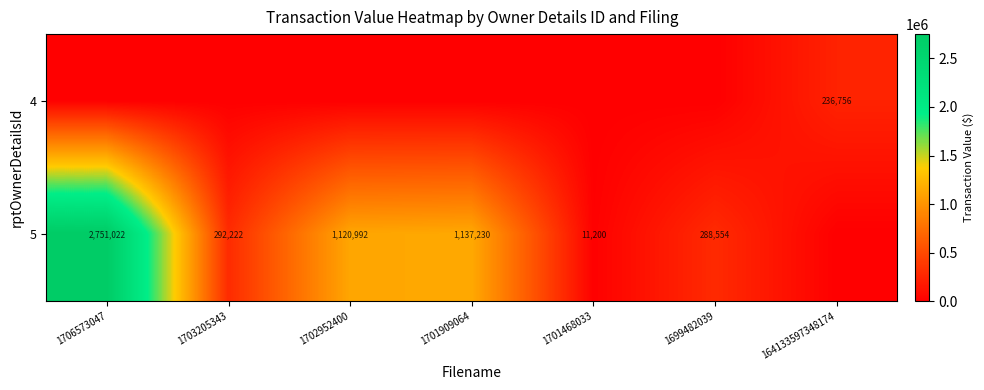

Which has a higher value, 1701909064 or 1699482039?

1701909064